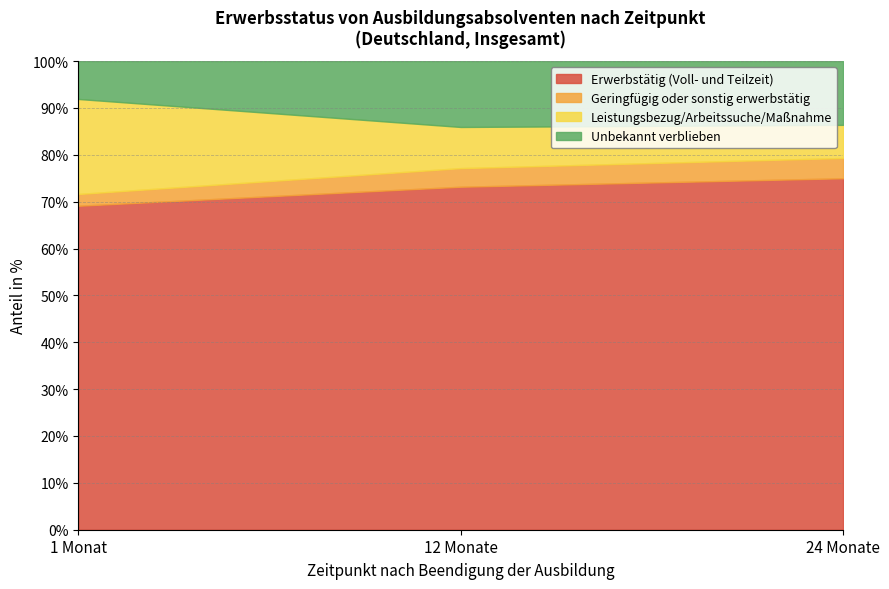

What is the total value across all series at 24 Monate?

100.0